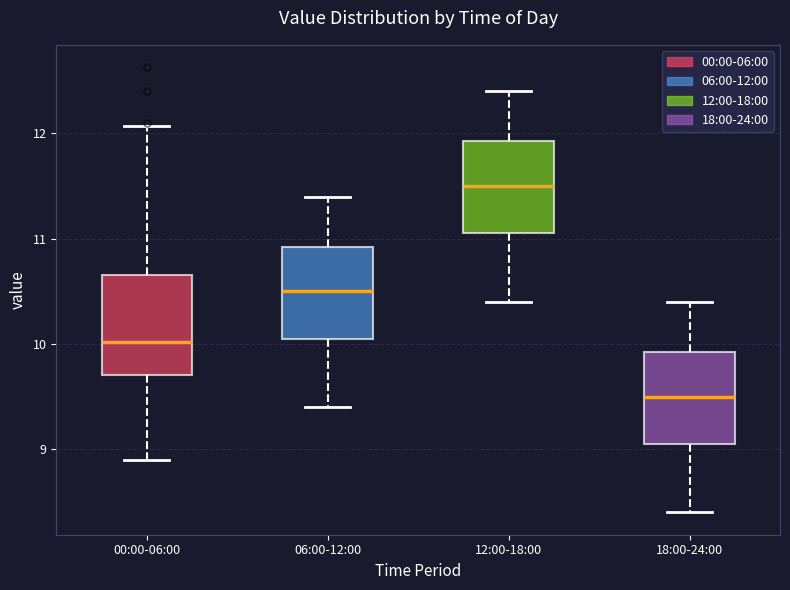

Reading left to right, transcribe this box plot: for each box, give where its median line is, the range the box spans, and where its two whiskers end, as read against the y-axis. The values are not printed on the chart, so give them approximately, as read against the axis.

00:00-06:00: median 10.0, box 9.7 to 10.7, whiskers 8.9 to 12.1
06:00-12:00: median 10.5, box 10.1 to 10.9, whiskers 9.4 to 11.4
12:00-18:00: median 11.5, box 11.1 to 11.9, whiskers 10.4 to 12.4
18:00-24:00: median 9.5, box 9.1 to 9.9, whiskers 8.4 to 10.4